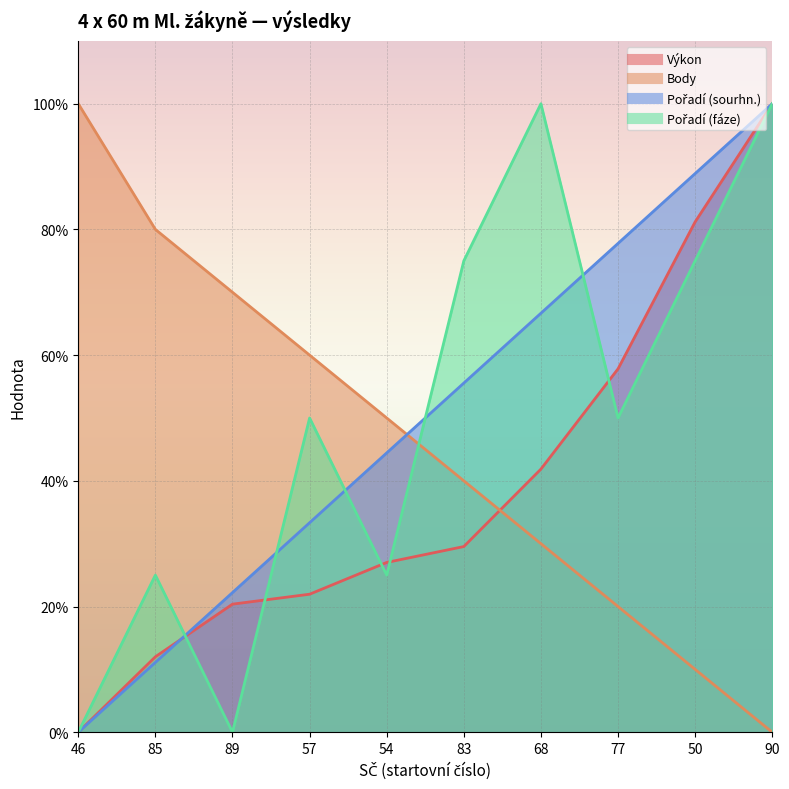

At 57, list the series in order from smallest to largest.

Výkon, Pořadí (sourhn.), Pořadí (fáze), Body